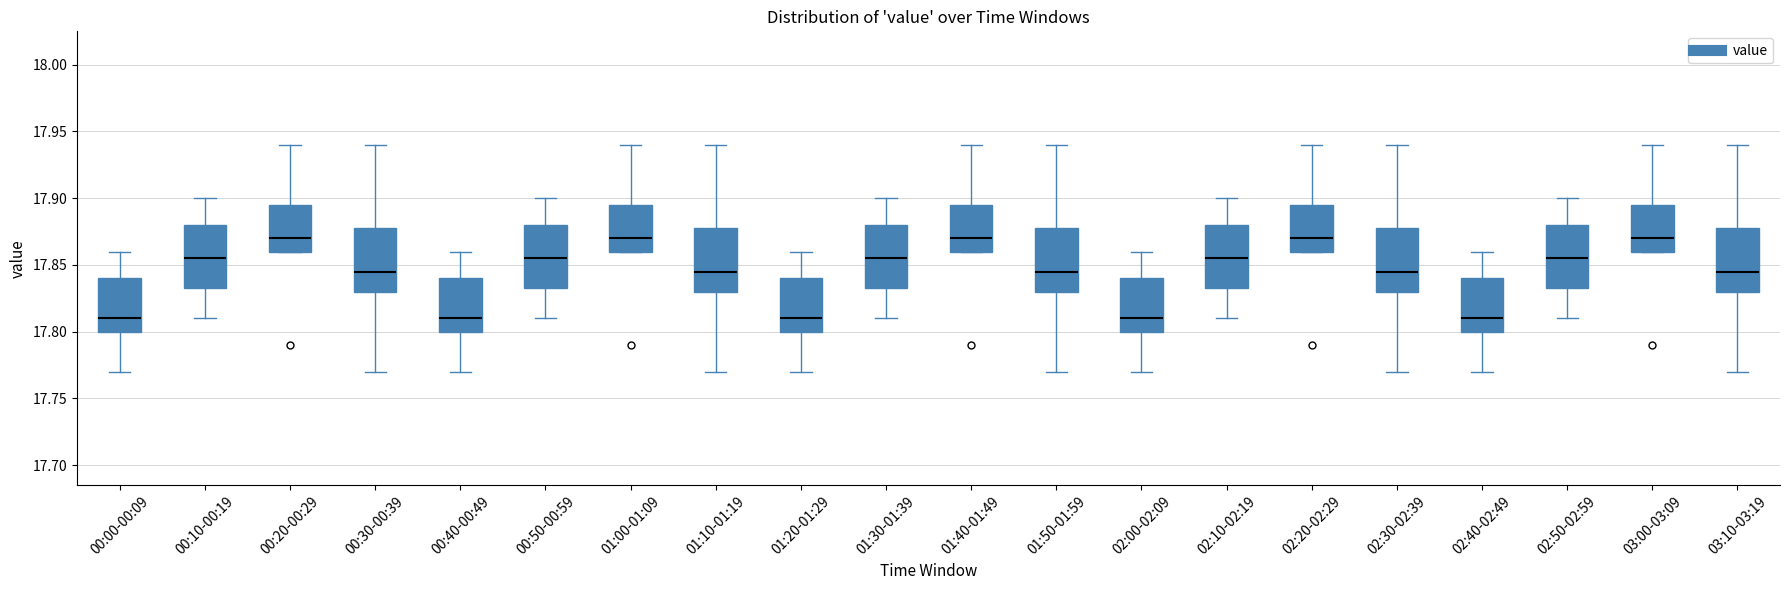

Reading left to right, read every box against the y-axis: the position of its median line, the range the box covers, and the ends of its whiskers. The values are not printed on the chart, so give them approximately, as read against the axis.

00:00-00:09: median 17.810, box 17.800 to 17.840, whiskers 17.770 to 17.860
00:10-00:19: median 17.855, box 17.835 to 17.880, whiskers 17.810 to 17.900
00:20-00:29: median 17.870, box 17.860 to 17.895, whiskers 17.860 to 17.940
00:30-00:39: median 17.845, box 17.830 to 17.880, whiskers 17.770 to 17.940
00:40-00:49: median 17.810, box 17.800 to 17.840, whiskers 17.770 to 17.860
00:50-00:59: median 17.855, box 17.835 to 17.880, whiskers 17.810 to 17.900
01:00-01:09: median 17.870, box 17.860 to 17.895, whiskers 17.860 to 17.940
01:10-01:19: median 17.845, box 17.830 to 17.880, whiskers 17.770 to 17.940
01:20-01:29: median 17.810, box 17.800 to 17.840, whiskers 17.770 to 17.860
01:30-01:39: median 17.855, box 17.835 to 17.880, whiskers 17.810 to 17.900
01:40-01:49: median 17.870, box 17.860 to 17.895, whiskers 17.860 to 17.940
01:50-01:59: median 17.845, box 17.830 to 17.880, whiskers 17.770 to 17.940
02:00-02:09: median 17.810, box 17.800 to 17.840, whiskers 17.770 to 17.860
02:10-02:19: median 17.855, box 17.835 to 17.880, whiskers 17.810 to 17.900
02:20-02:29: median 17.870, box 17.860 to 17.895, whiskers 17.860 to 17.940
02:30-02:39: median 17.845, box 17.830 to 17.880, whiskers 17.770 to 17.940
02:40-02:49: median 17.810, box 17.800 to 17.840, whiskers 17.770 to 17.860
02:50-02:59: median 17.855, box 17.835 to 17.880, whiskers 17.810 to 17.900
03:00-03:09: median 17.870, box 17.860 to 17.895, whiskers 17.860 to 17.940
03:10-03:19: median 17.845, box 17.830 to 17.880, whiskers 17.770 to 17.940